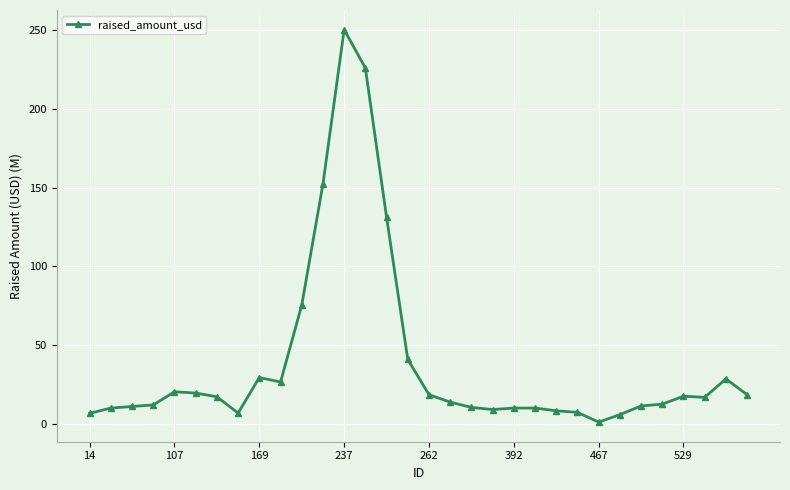

What is the value of the 32nd point from the left?

18.8